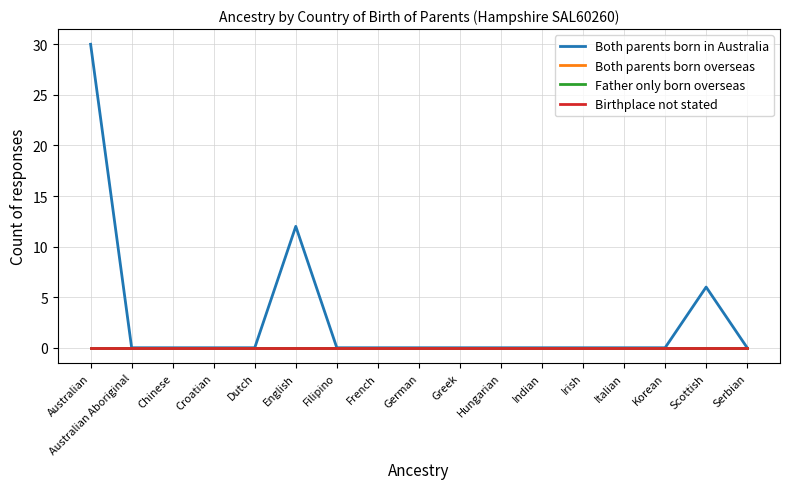

Does the chart have visible grid lines?

Yes